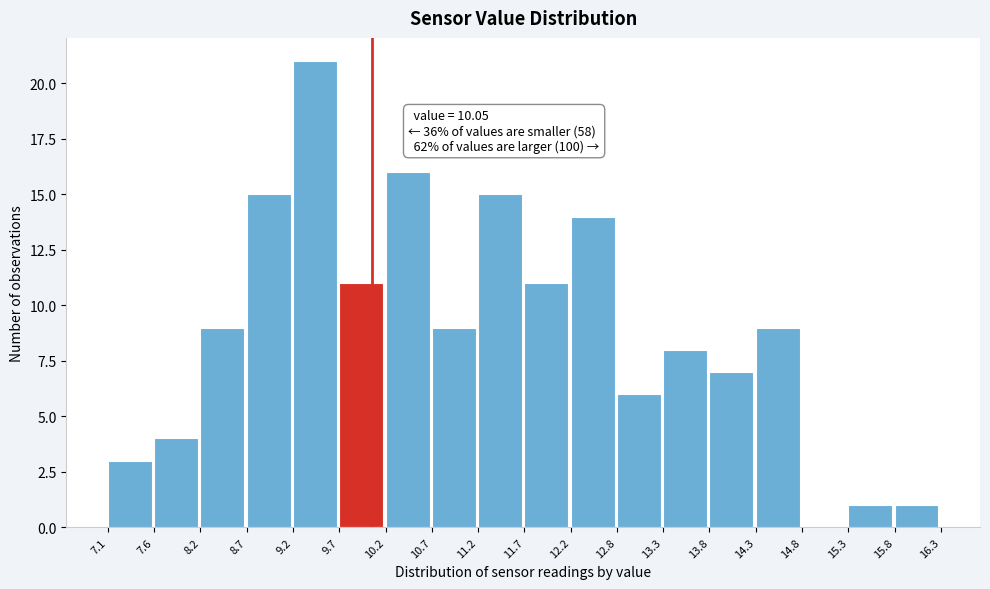

Which range on the x-axis has the tallest bar?

9.2 to 9.7